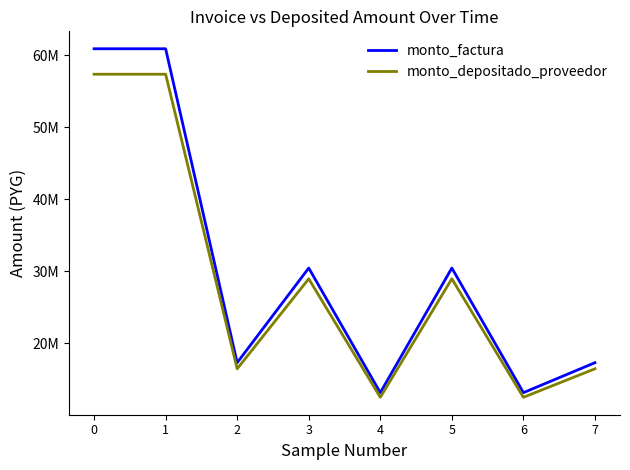

Does the chart have visible grid lines?

No